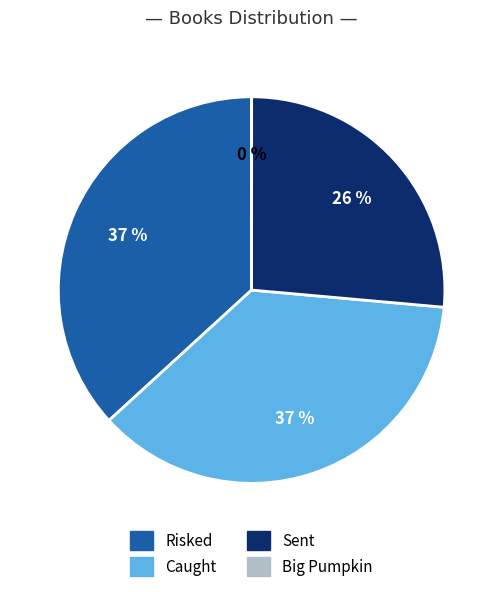

Is it true that Sent is 26% of the pie?

True